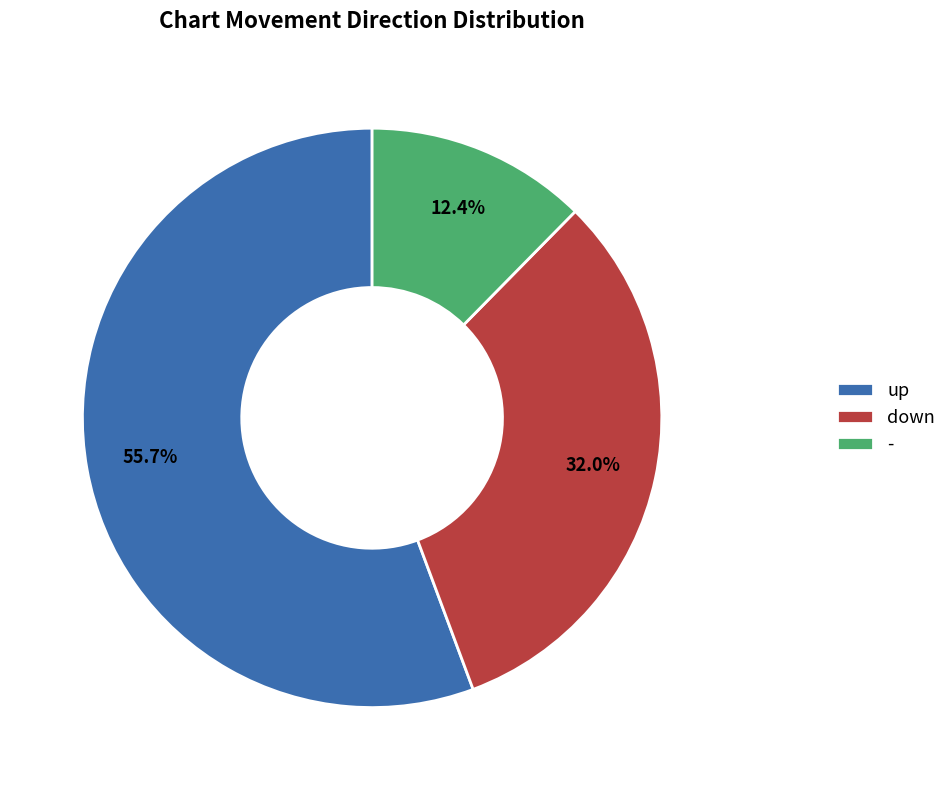

How many segments does this pie chart have?

3